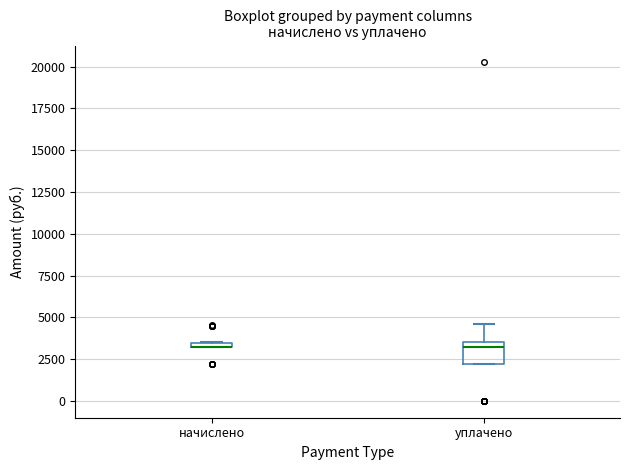

Where is the upper edge of the box for начислено on the y-axis? The values are not printed on the chart, so give them approximately, as read against the axis.

3500